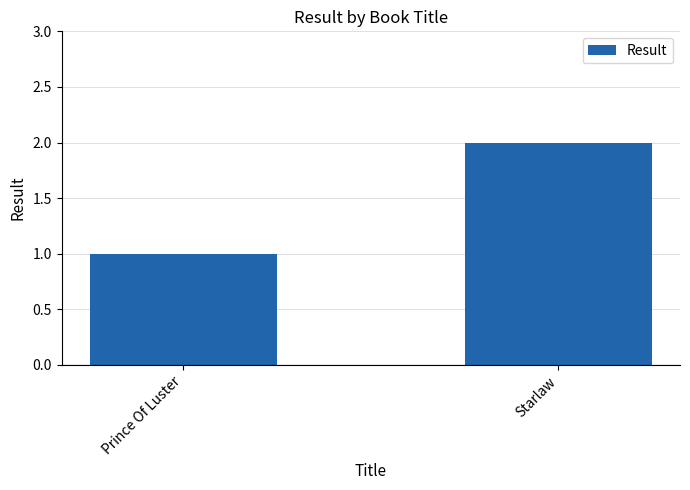

What position from the left is Starlaw?

2